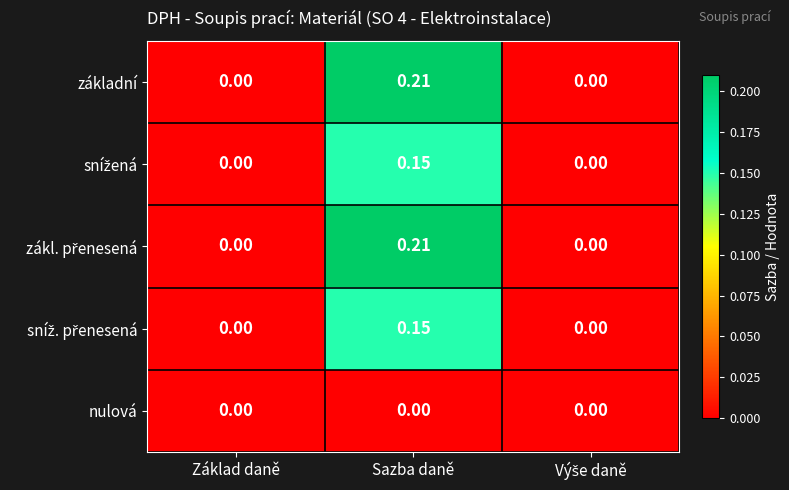

At which category does the chart reach its peak across all series?

Sazba daně